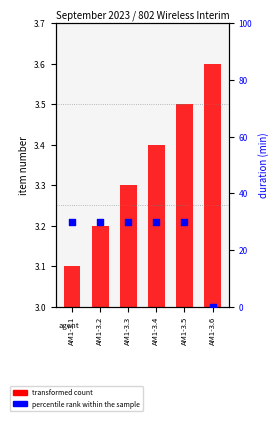

What are all the series names shown in the legend?

transformed count, percentile rank within the sample